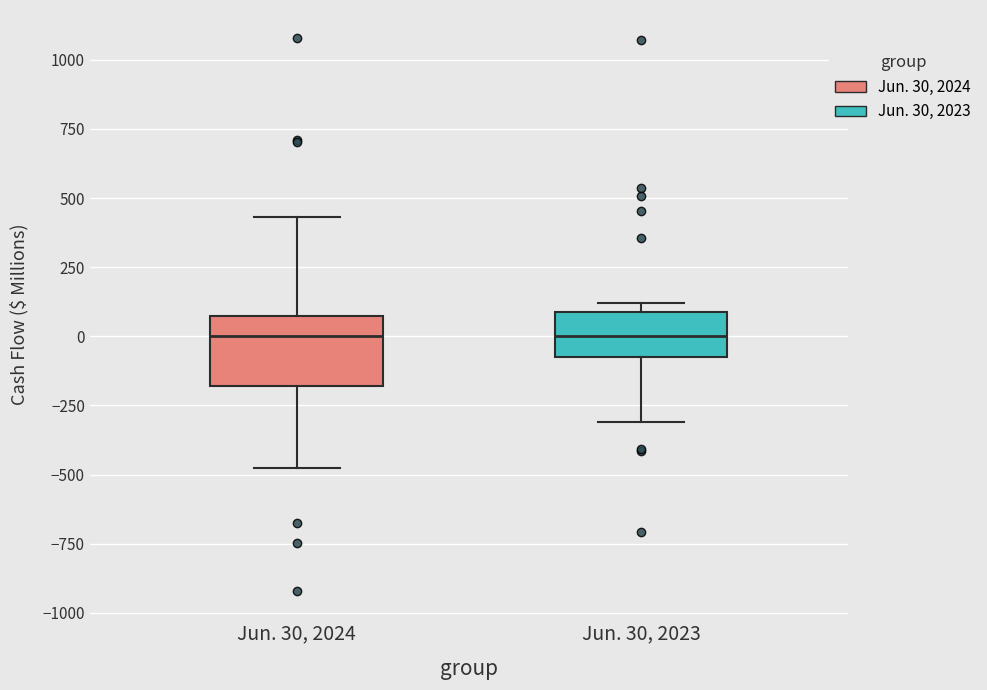

Reading left to right, transcribe this box plot: for each box, give where its median line is, the range the box spans, and where its two whiskers end, as read against the y-axis. The values are not printed on the chart, so give them approximately, as read against the axis.

Jun. 30, 2024: median 0, box -200 to 50, whiskers -500 to 450
Jun. 30, 2023: median 0, box -50 to 100, whiskers -300 to 100 (just above the box's upper edge)